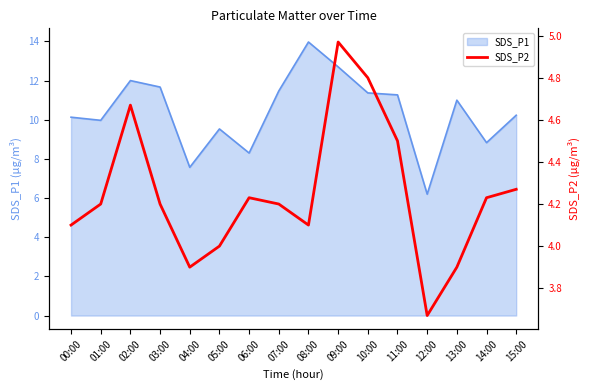

What is the lowest value of the SDS_P1 series?

6.2